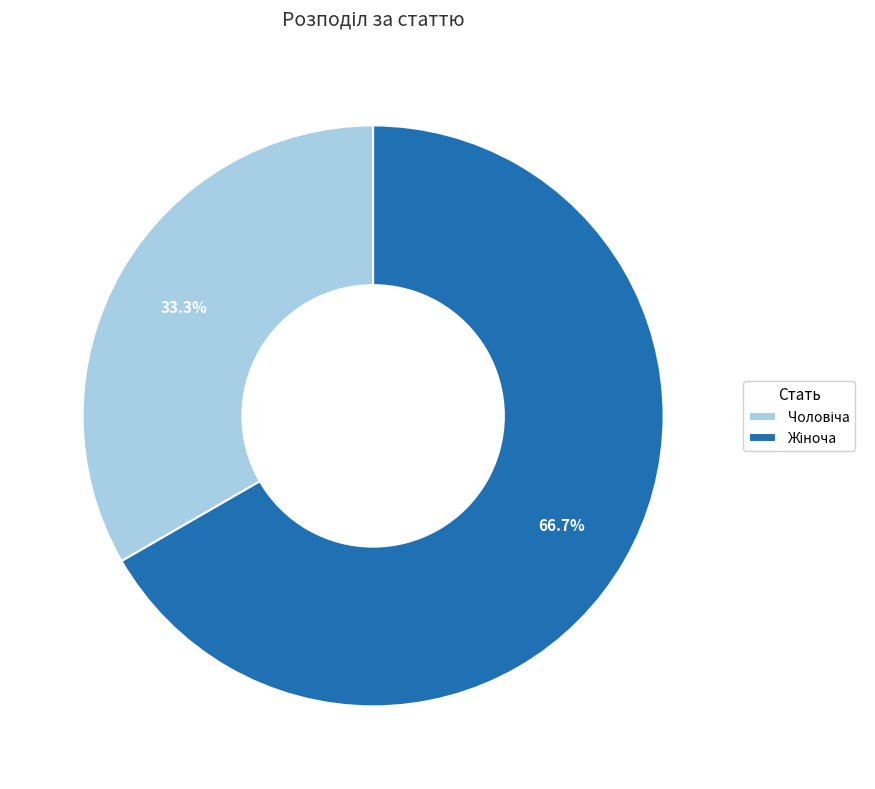

Is there a majority slice in this chart?

Yes